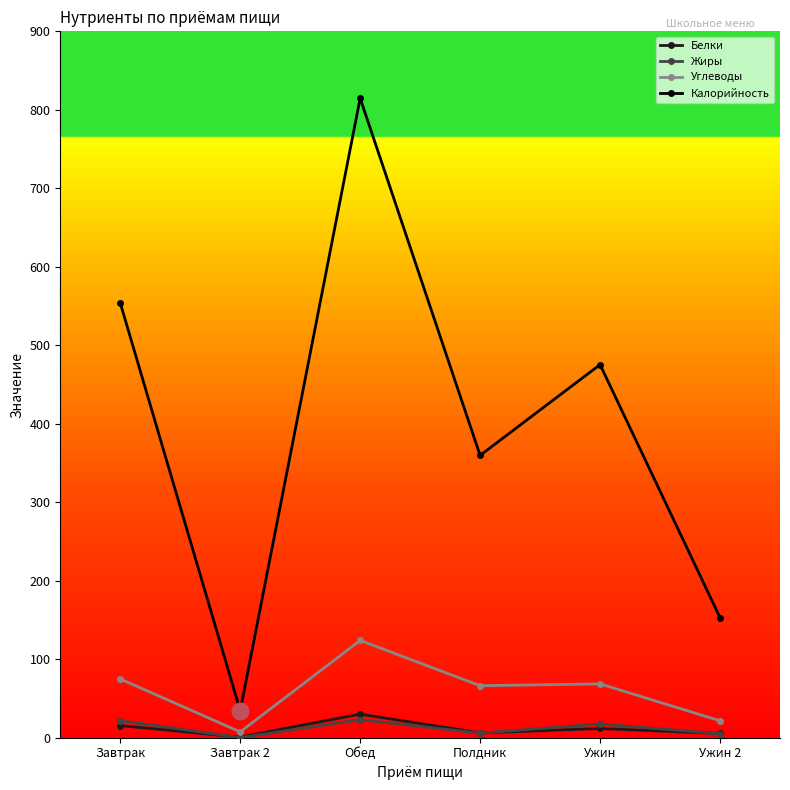

In Жиры, how many points are higher than both neighbors (excluding endpoints)?

2